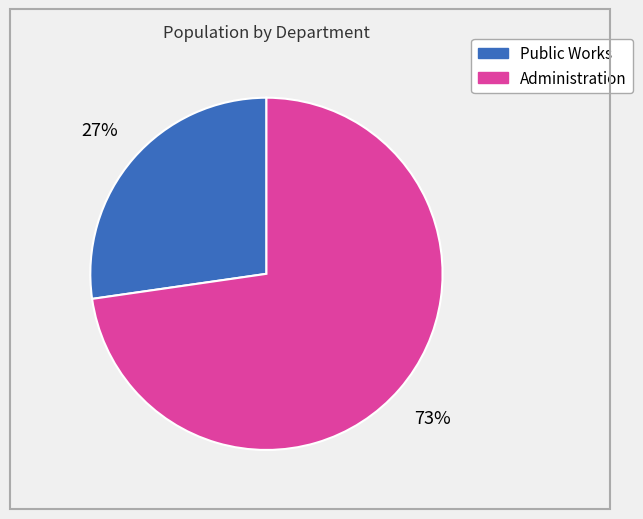

Do Administration and Public Works together represent more than half of the pie?

Yes